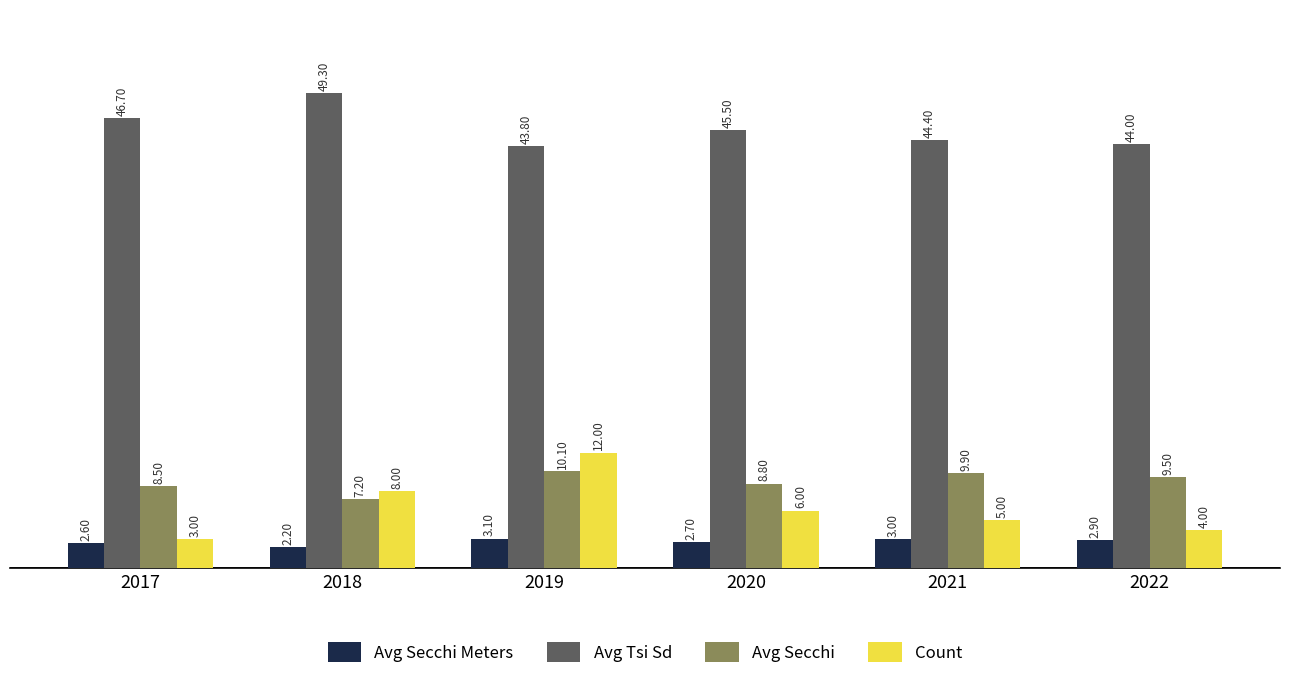

Which category has the lowest value across all series?

2018